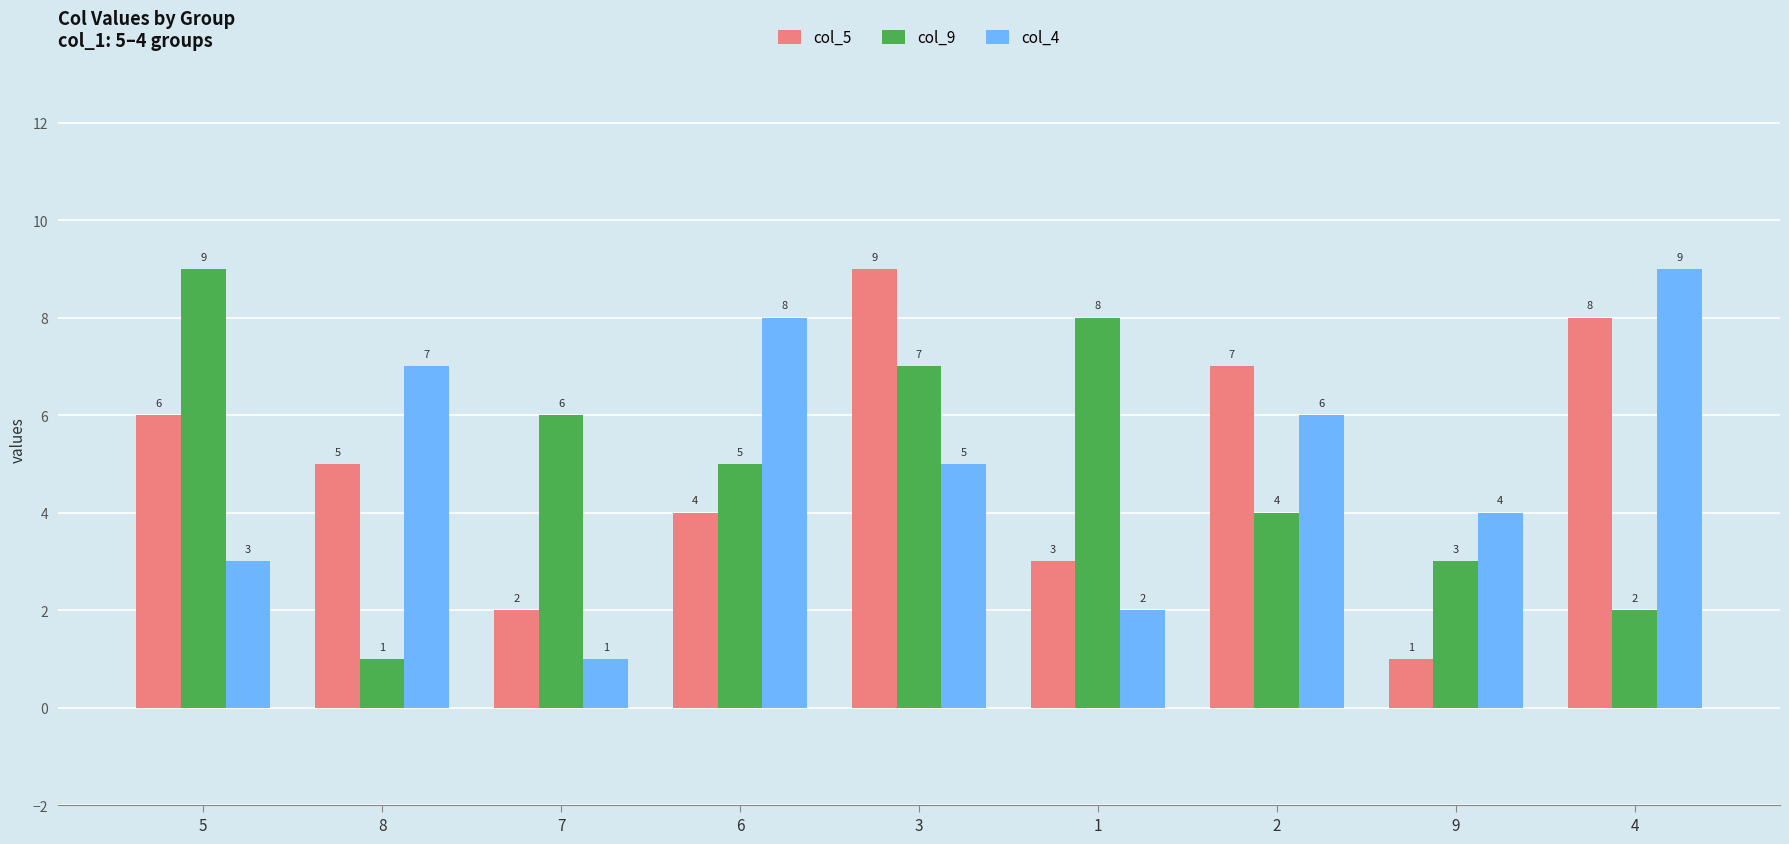

What is the label of the 9th bar from the right?

5